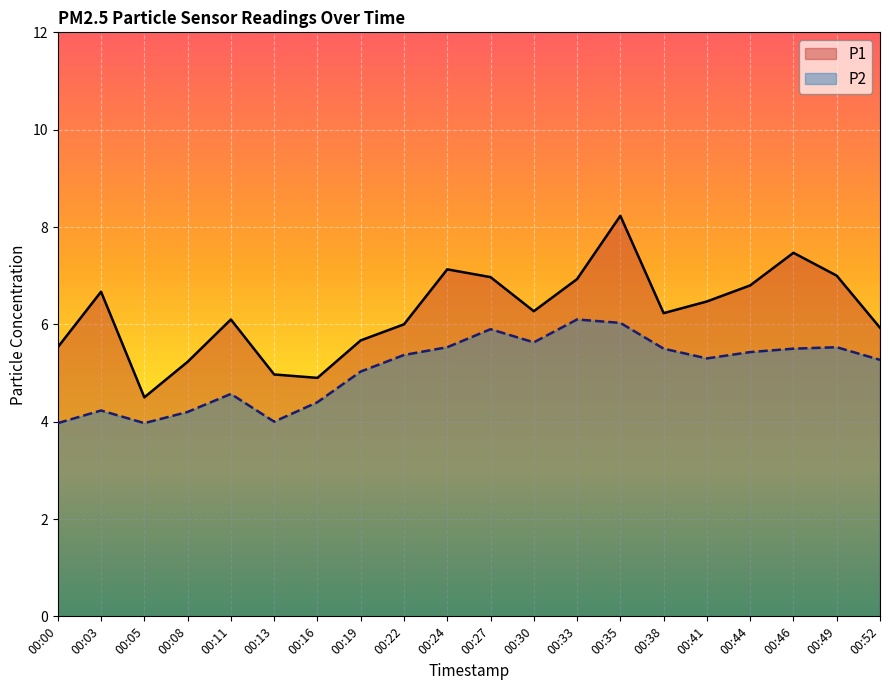

How many lines are shown in the chart?

2